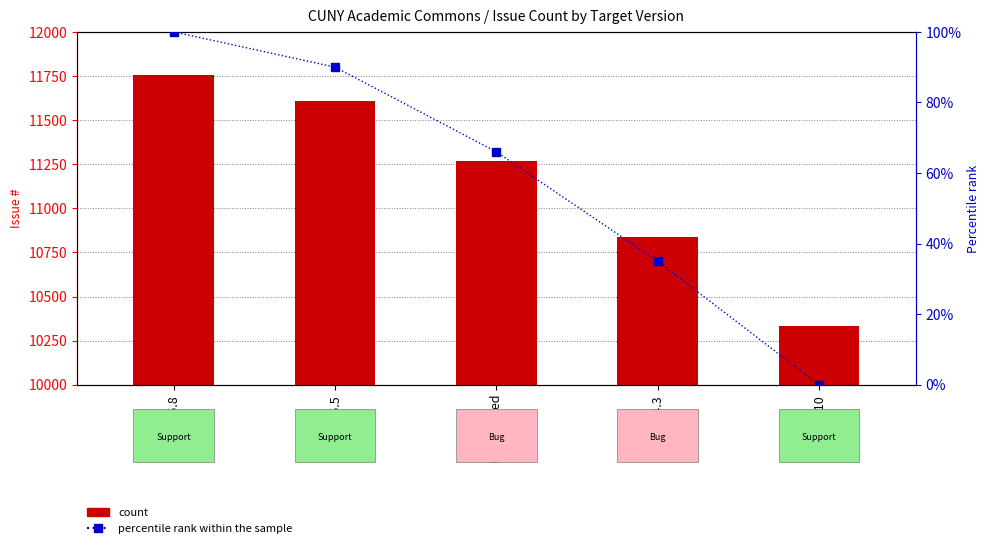

What is the sum of the count values at 1.14.3 and 1.13.10?

21168